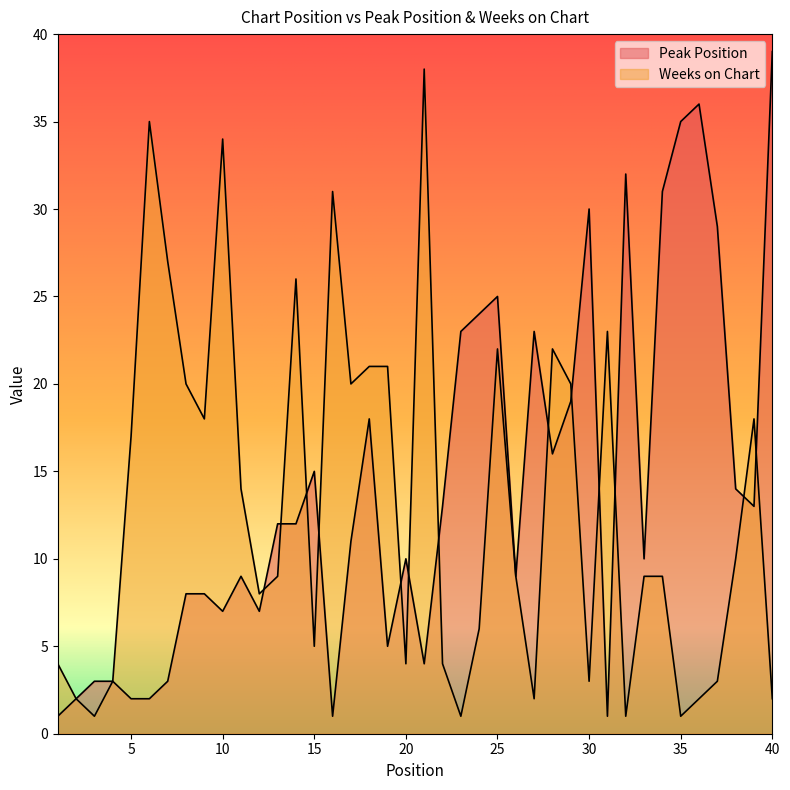

How many data points in Weeks on Chart are less than 9?

17